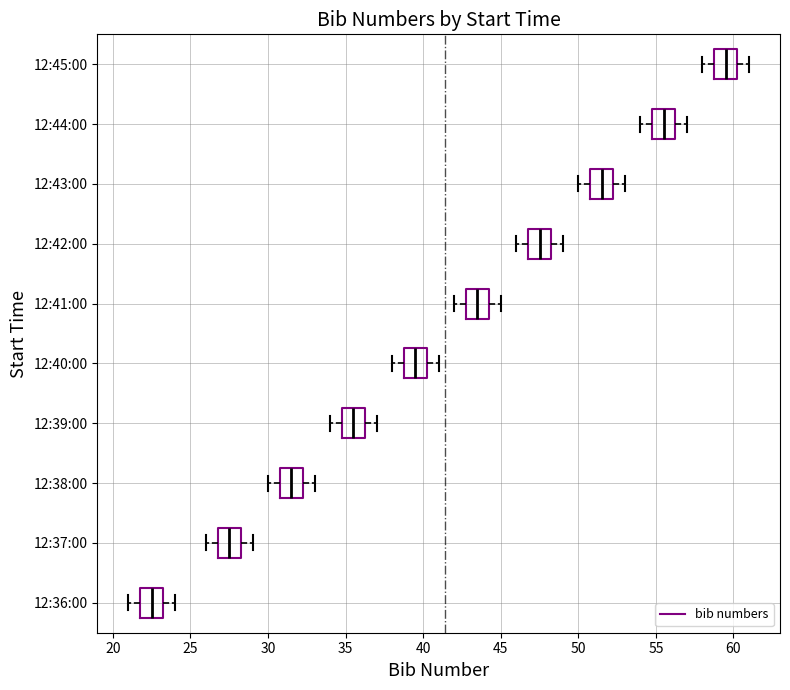

Reading bottom to top, read every box against the x-axis: the position of its median line, the range the box covers, and the ends of its whiskers. The values are not printed on the chart, so give them approximately, as read against the axis.

12:36:00: median 22.5, box 22.0 to 23.5, whiskers 21.0 to 24.0
12:37:00: median 27.5, box 27.0 to 28.5, whiskers 26.0 to 29.0
12:38:00: median 31.5, box 31.0 to 32.5, whiskers 30.0 to 33.0
12:39:00: median 35.5, box 35.0 to 36.5, whiskers 34.0 to 37.0
12:40:00: median 39.5, box 39.0 to 40.5, whiskers 38.0 to 41.0
12:41:00: median 43.5, box 43.0 to 44.5, whiskers 42.0 to 45.0
12:42:00: median 47.5, box 47.0 to 48.5, whiskers 46.0 to 49.0
12:43:00: median 51.5, box 51.0 to 52.5, whiskers 50.0 to 53.0
12:44:00: median 55.5, box 55.0 to 56.5, whiskers 54.0 to 57.0
12:45:00: median 59.5, box 59.0 to 60.5, whiskers 58.0 to 61.0